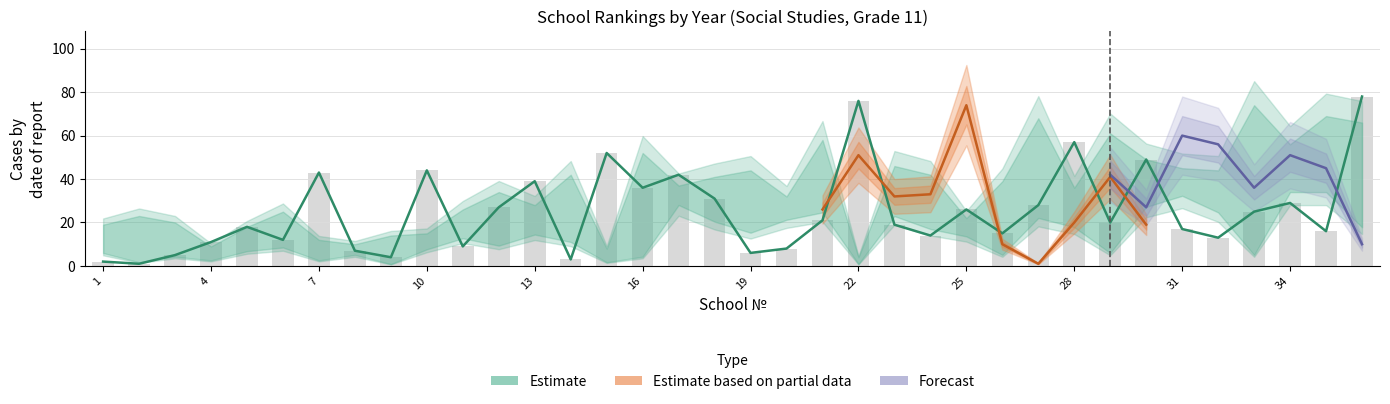

Between 33 and 10, which is larger?

10